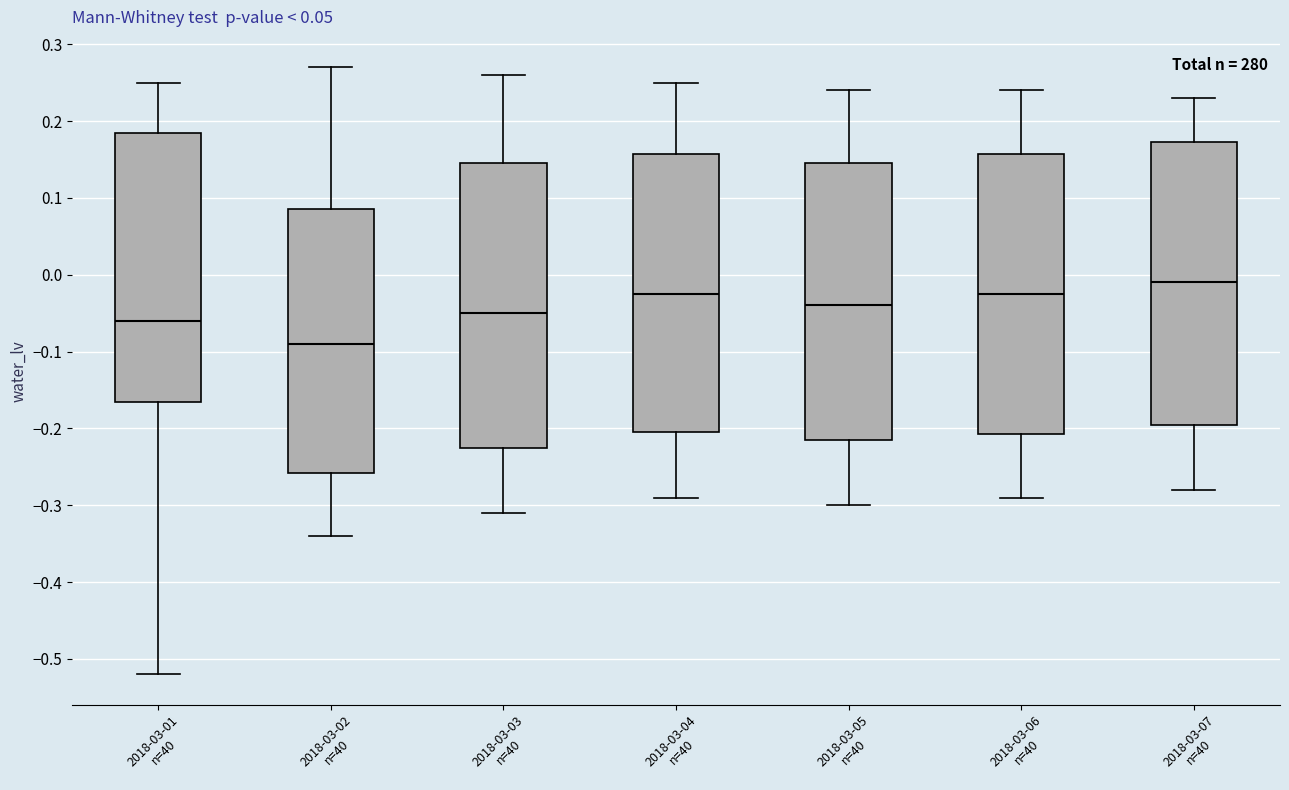

Reading left to right, transcribe this box plot: for each box, give where its median line is, the range the box spans, and where its two whiskers end, as read against the y-axis. The values are not printed on the chart, so give them approximately, as read against the axis.

2018-03-01 n=40: median -0.06, box -0.16 to 0.19, whiskers -0.52 to 0.25
2018-03-02 n=40: median -0.09, box -0.26 to 0.09, whiskers -0.34 to 0.27
2018-03-03 n=40: median -0.05, box -0.22 to 0.15, whiskers -0.31 to 0.26
2018-03-04 n=40: median -0.02, box -0.20 to 0.16, whiskers -0.29 to 0.25
2018-03-05 n=40: median -0.04, box -0.21 to 0.15, whiskers -0.30 to 0.24
2018-03-06 n=40: median -0.02, box -0.21 to 0.16, whiskers -0.29 to 0.24
2018-03-07 n=40: median -0.01, box -0.19 to 0.17, whiskers -0.28 to 0.23